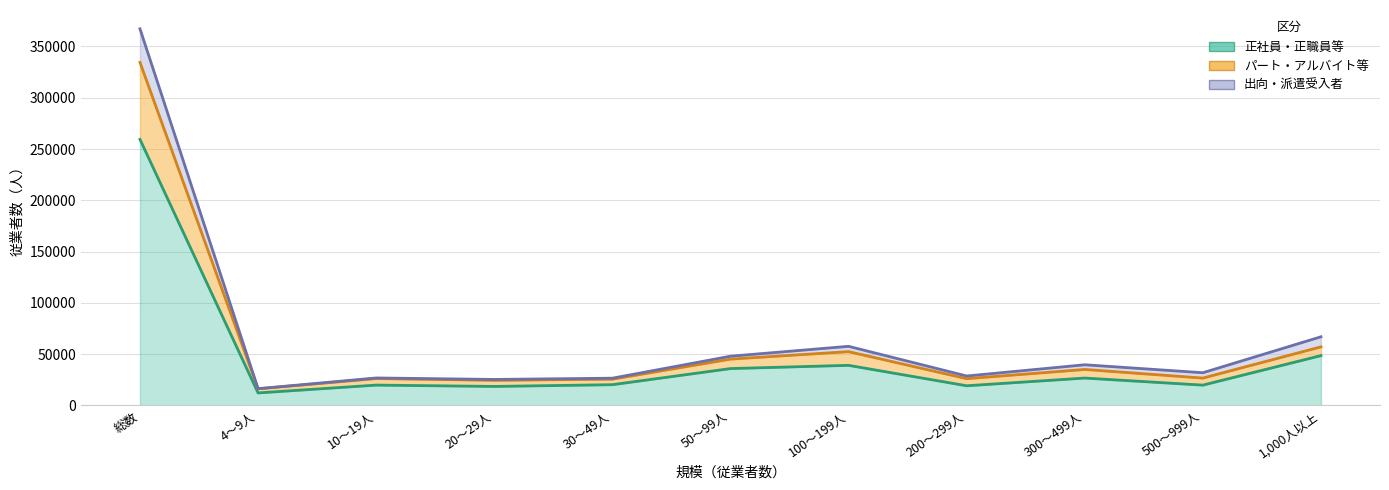

What is the value of the 出向・派遣受入者 point at the 11th from the left?

66873